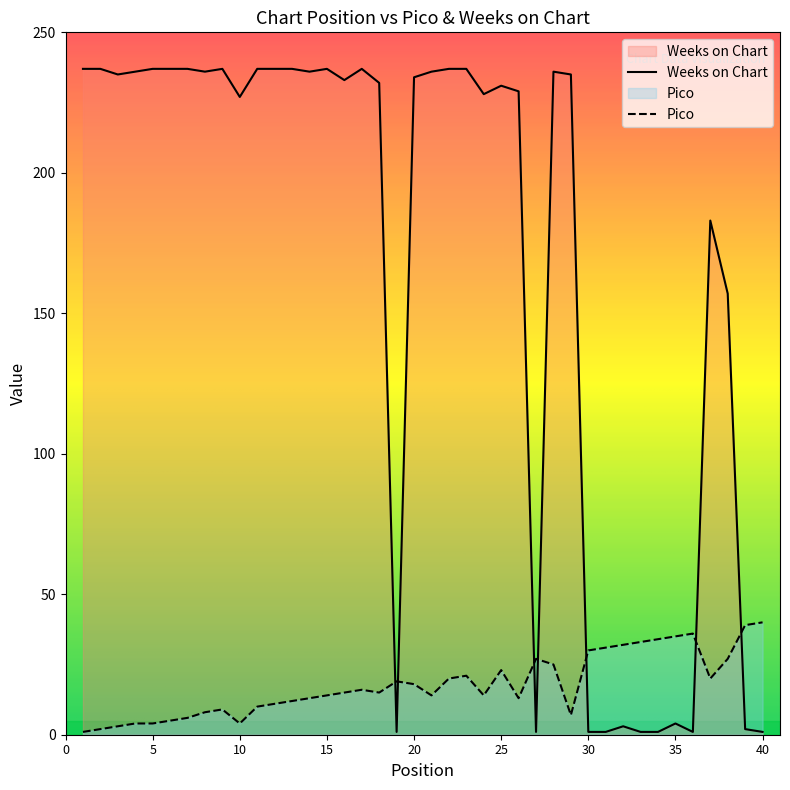

Reading left to right, what are all the values shown in this chart?

Pico: 1	2	3	4	4	5	6	8	9	4	10	11	12	13	14	15	16	15	19	18	14	20	21	14	23	13	27	25	7	30	31	32	33	34	35	36	20	27	39	40
Weeks on Chart: 237	237	235	236	237	237	237	236	237	227	237	237	237	236	237	233	237	232	1	234	236	237	237	228	231	229	1	236	235	1	1	3	1	1	4	1	183	157	2	1